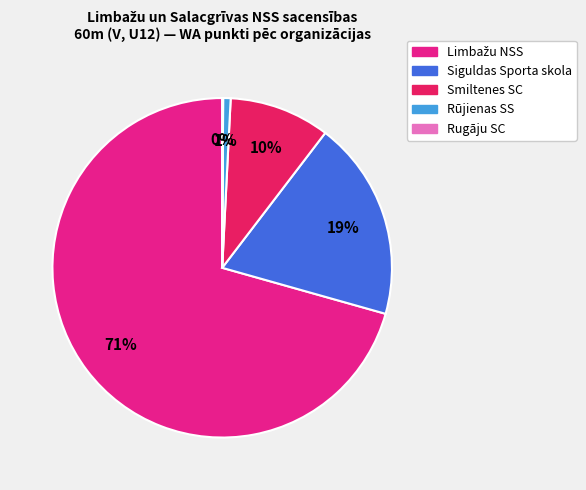

To the nearest percent, what is the difference between the Siguldas Sporta skola and Smiltenes SC slice percentages?

9%